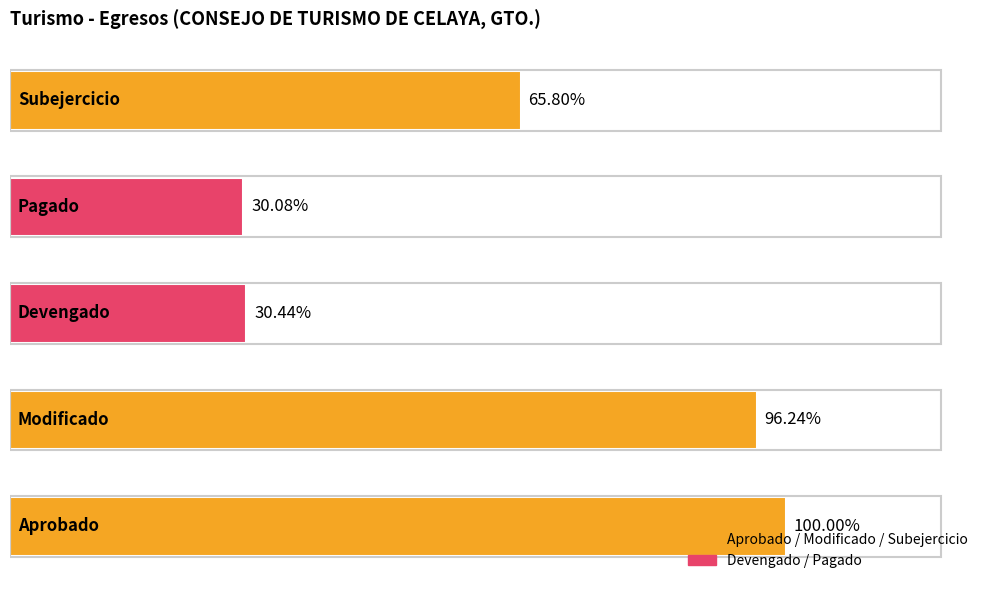

Does the chart contain any negative values?

No